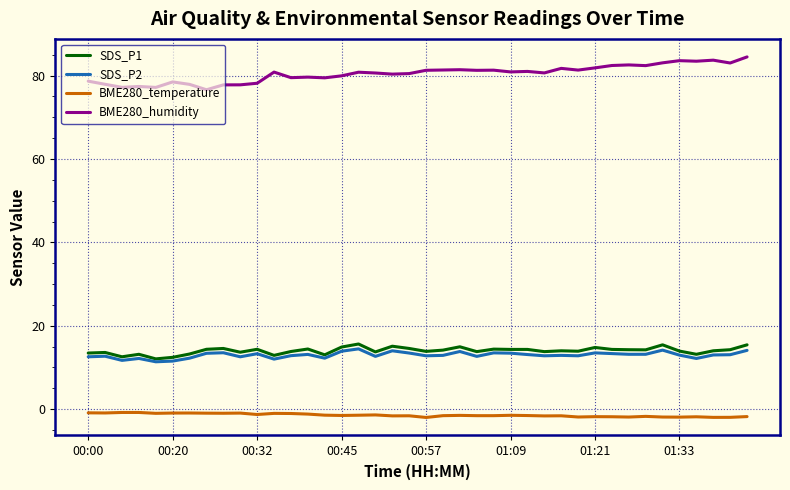

What is the minimum value shown in the chart?

-2.0